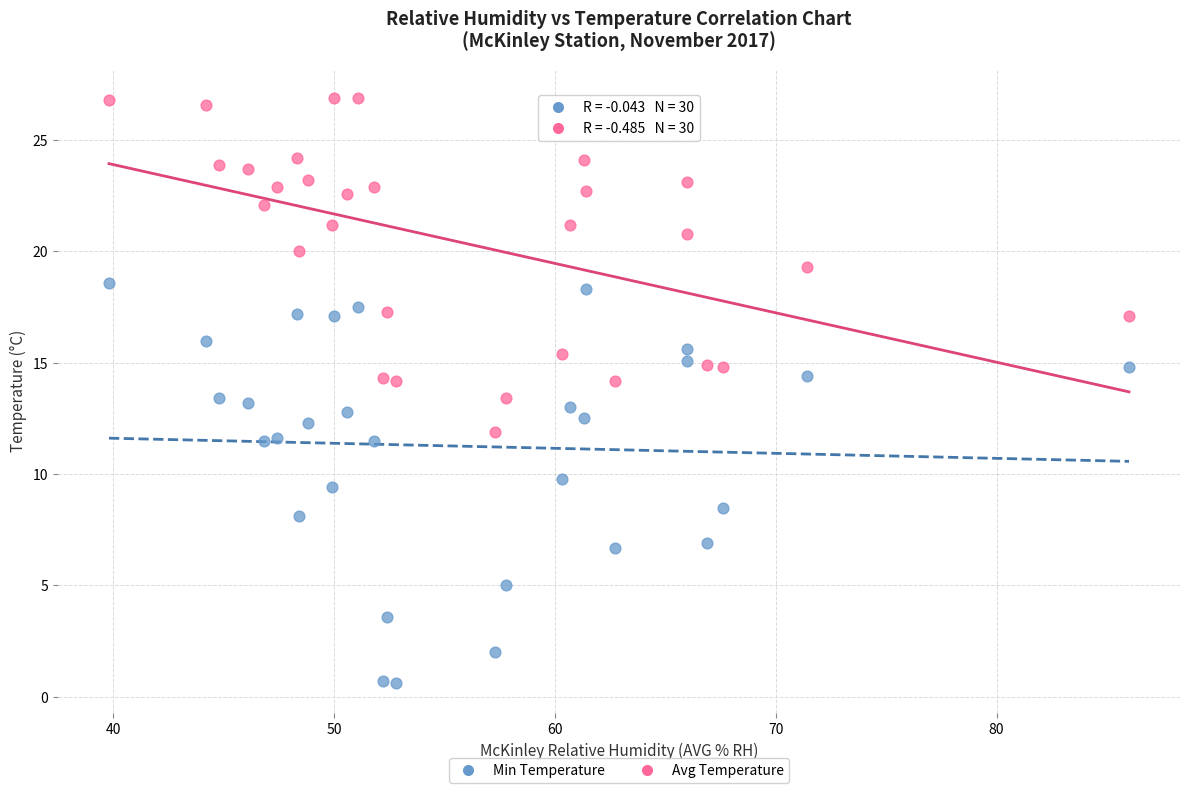

Which series reaches the minimum Y coordinate?

Min Temperature